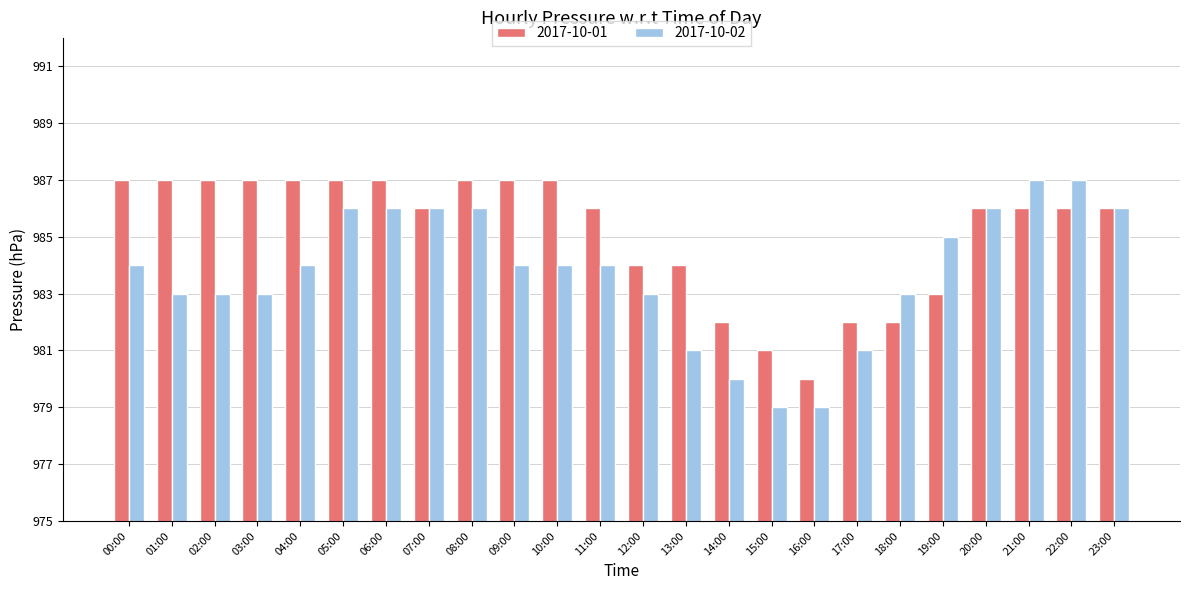

The value of 2017-10-02 at 08:00 is 1601. True or false?

False